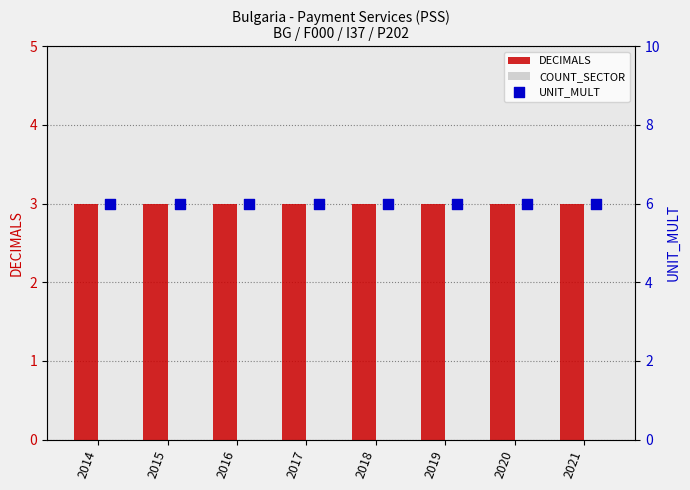

At which category is the sum across all series the highest?

2014